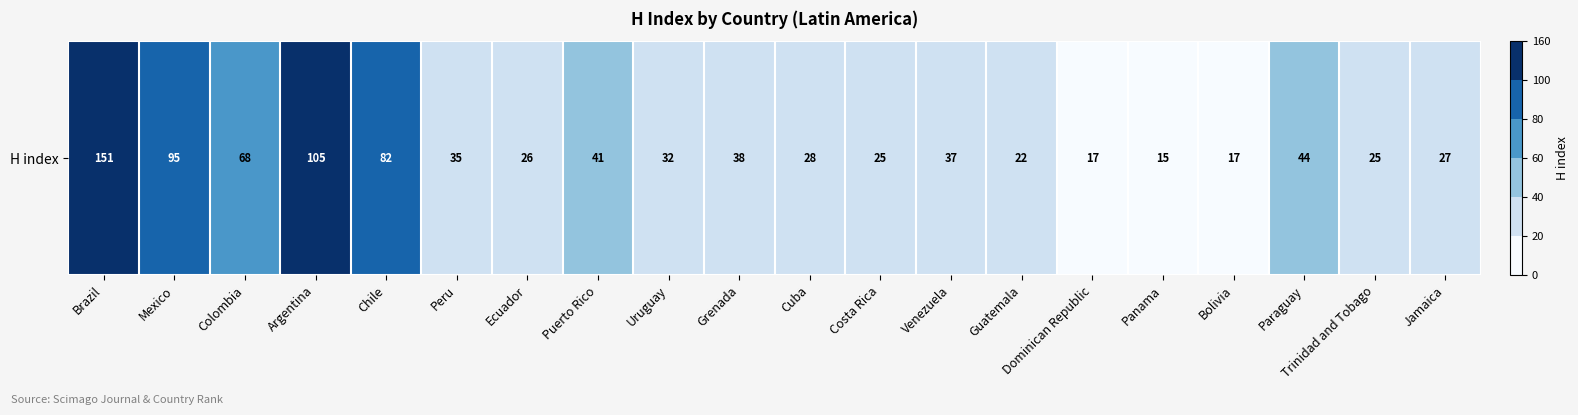

What is the difference between the maximum and second lowest values?

134